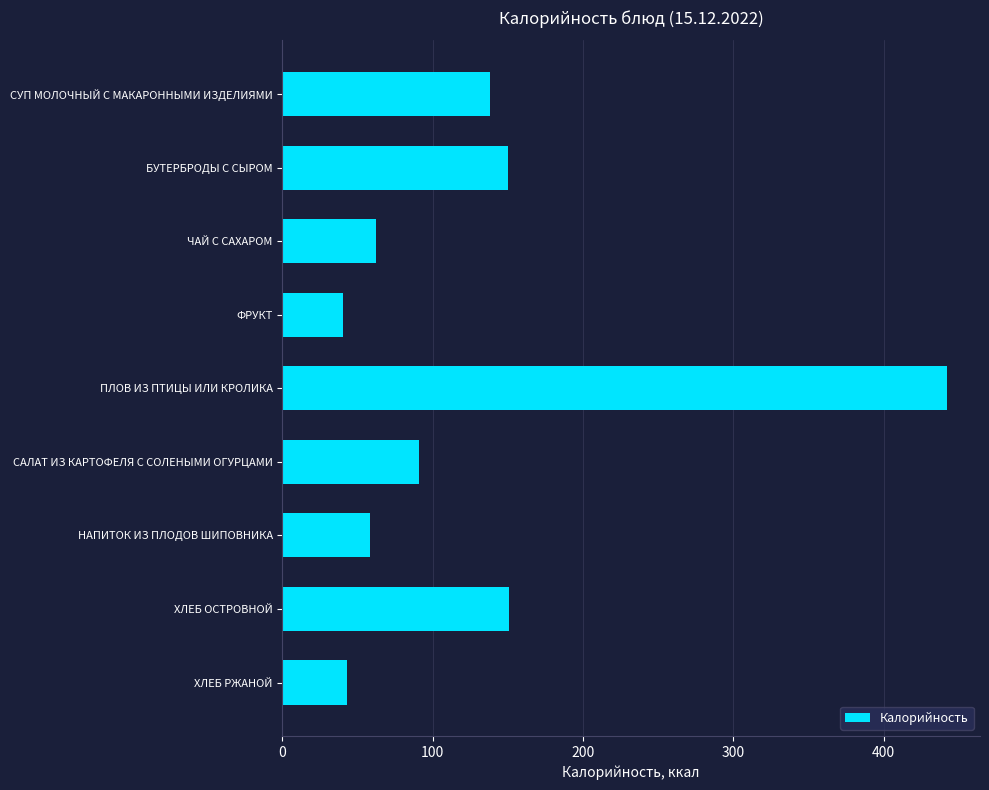

Does the chart contain stacked bars?

No